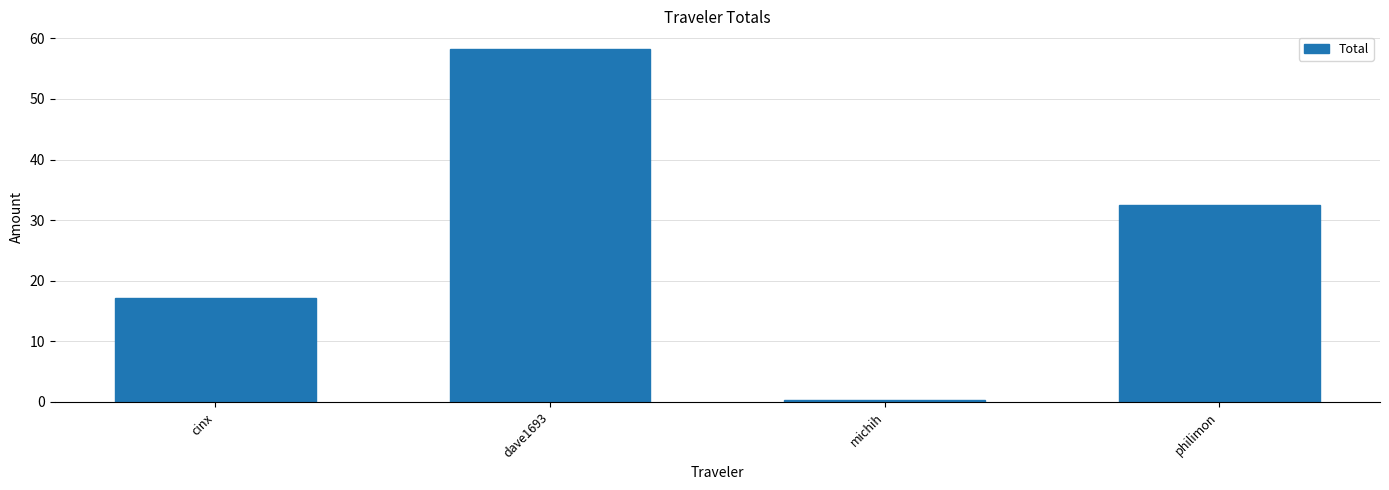

Between michih and dave1693, which is larger?

dave1693